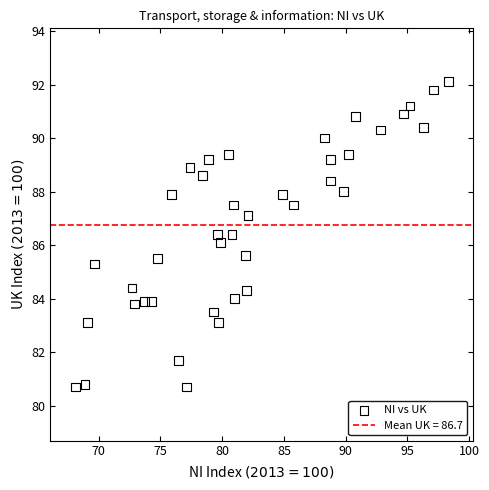

What is the range of X values (max minus min)?

30.2